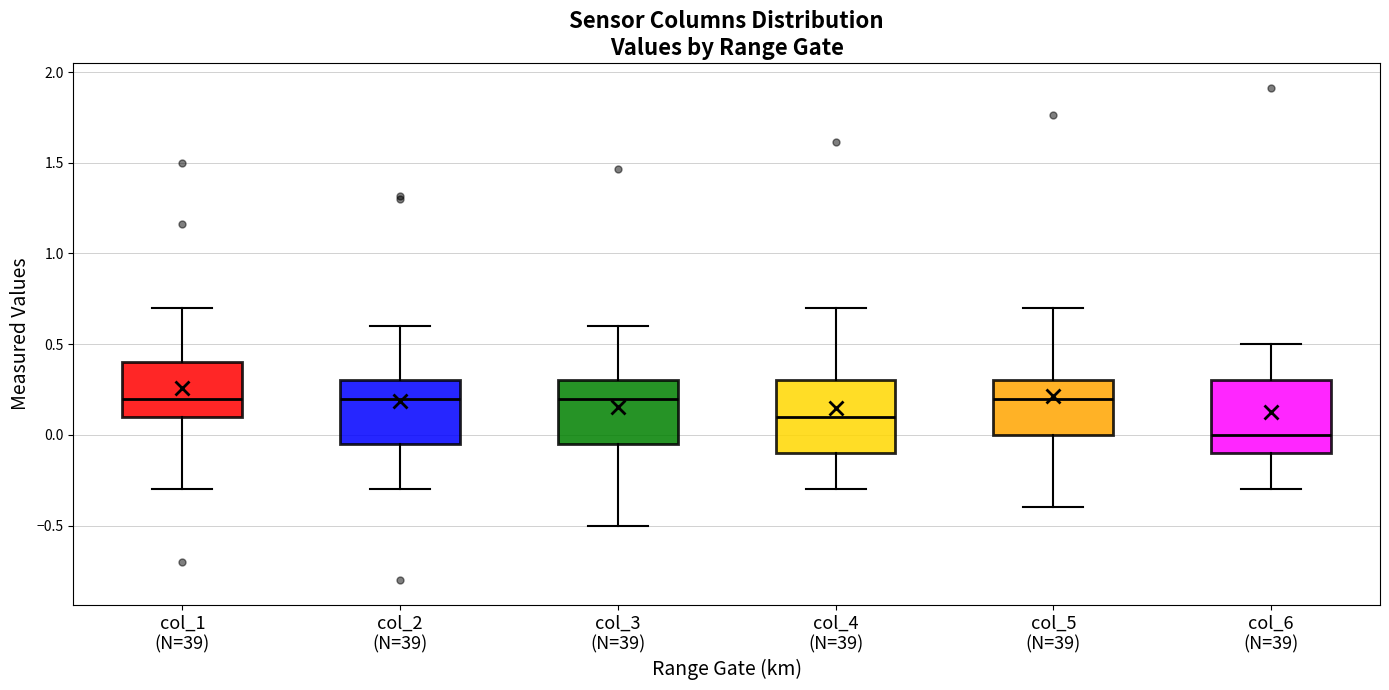

Where does the lower whisker of the box for col_2 (N=39) end on the y-axis? The values are not printed on the chart, so give them approximately, as read against the axis.

-0.30